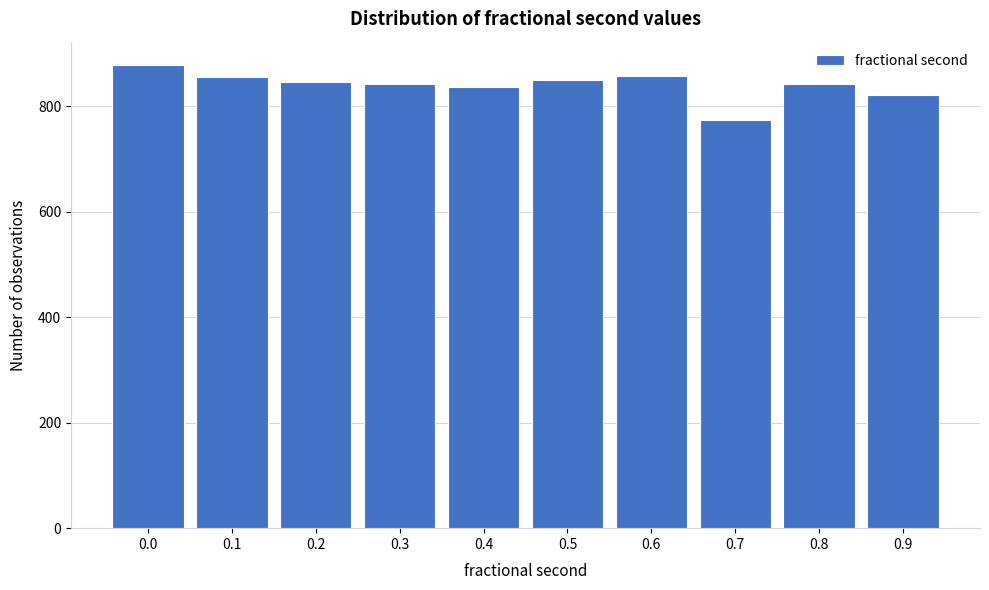

What is the average value?

841